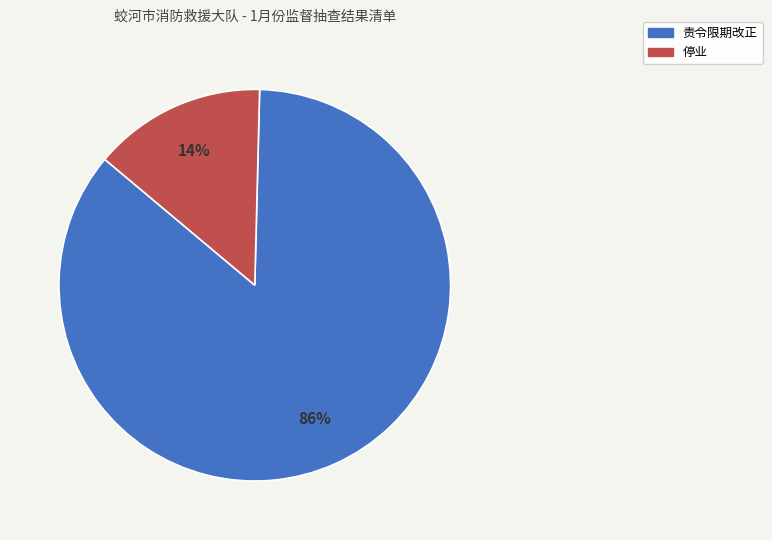

To the nearest percent, what is the average slice percentage?

50%